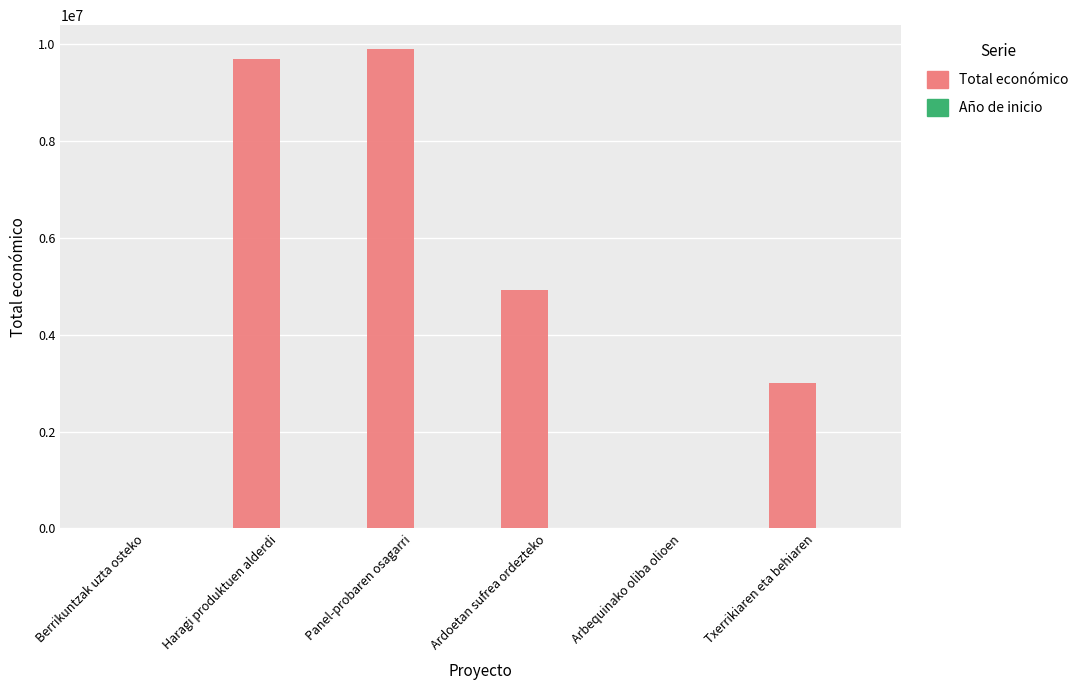

Which label corresponds to the largest value in the chart?

Panel-probaren osagarri